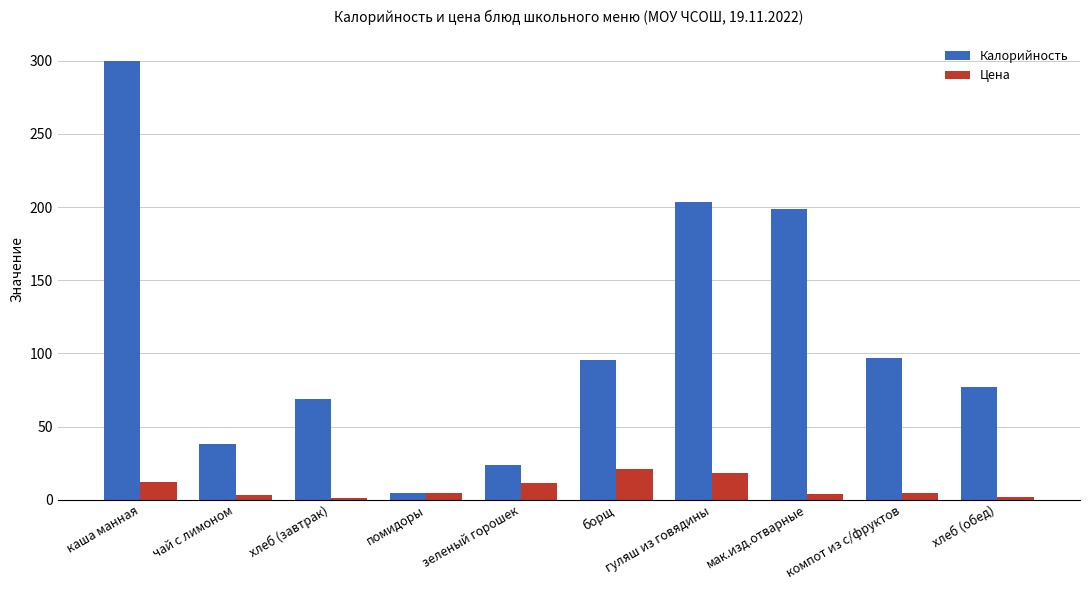

What is the greatest value displayed?

300.0